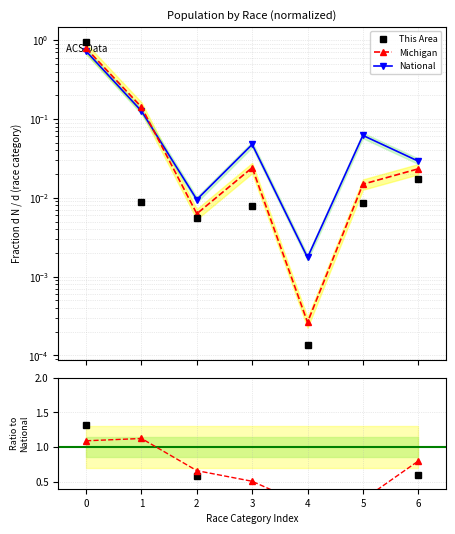

At which label is National closest to 0?

4